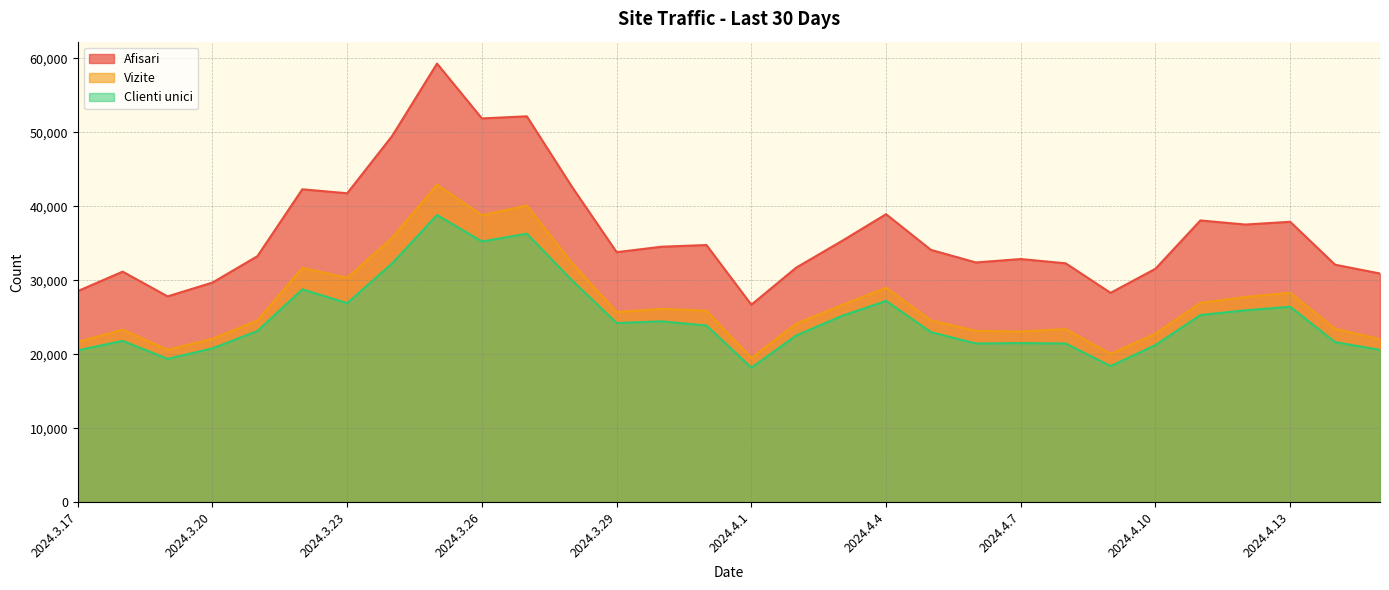

List the series in order of their overall mean, lowest first.

Clienti unici, Vizite, Afisari